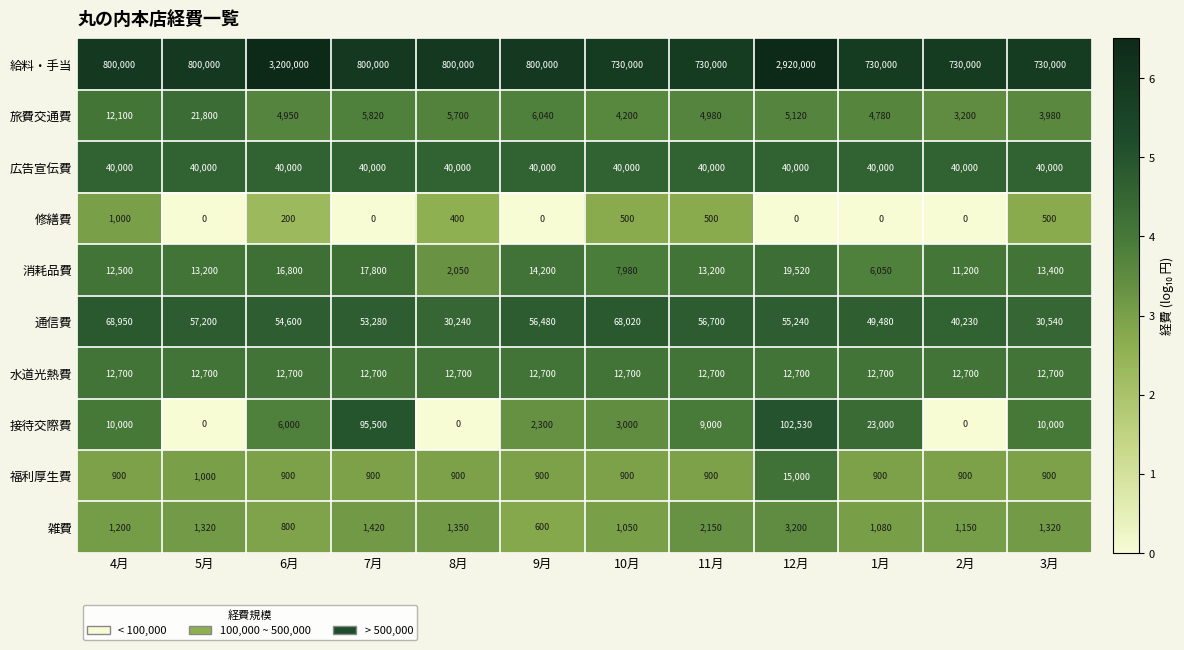

What is the greatest value displayed?

3200000